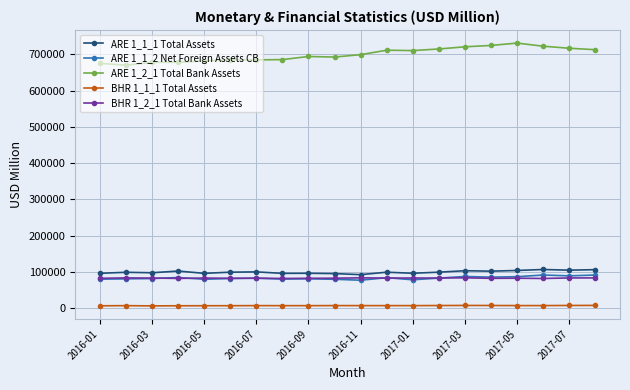

True or false: ARE 1_1_1 Total Assets has more than 0 interior local peaks.

True